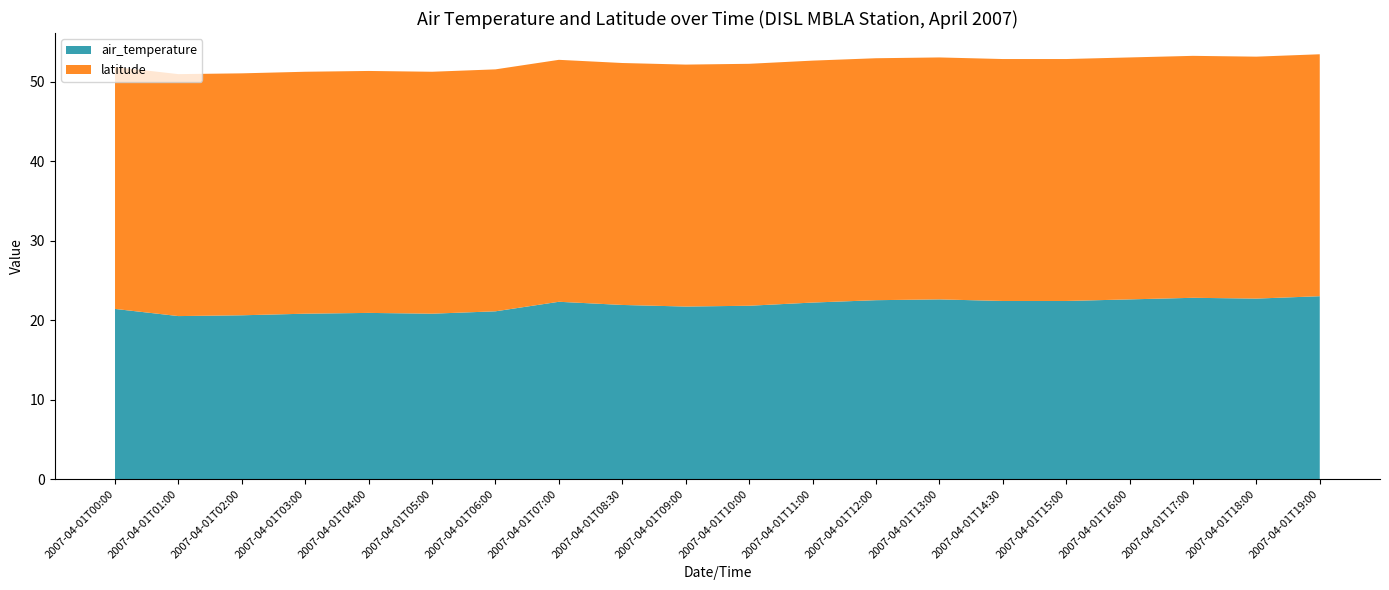

Reading left to right, extract all data points from this chart.

air_temperature: 21.4	20.5	20.6	20.8	20.9	20.8	21.1	22.3	21.9	21.7	21.8	22.2	22.5	22.6	22.4	22.4	22.6	22.8	22.7	23.0
latitude: 30.4	30.4	30.4	30.4	30.4	30.4	30.4	30.4	30.4	30.4	30.4	30.4	30.4	30.4	30.4	30.4	30.4	30.4	30.4	30.4